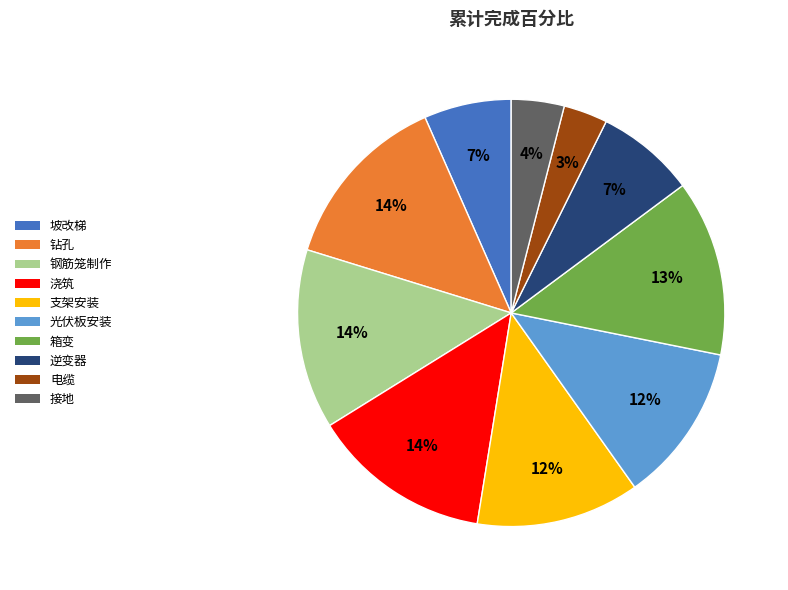

Combined, do 光伏板安装 and 箱变 account for over 50%?

No